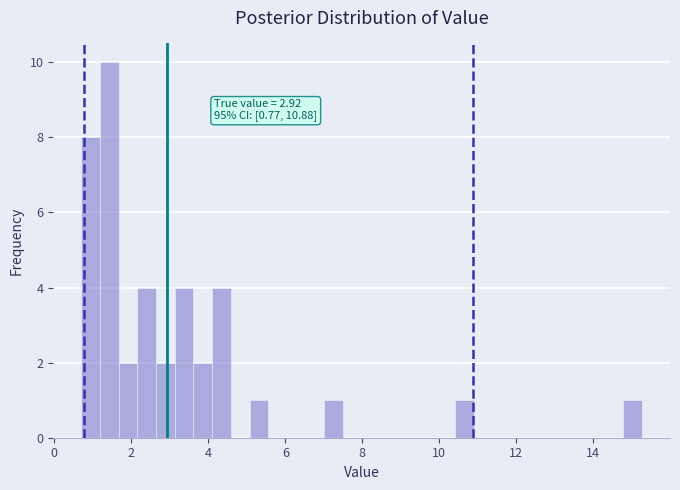

Around what value on the x-axis is the tallest bar? Give the approximate position of its centre, as read against the axis.

1.4